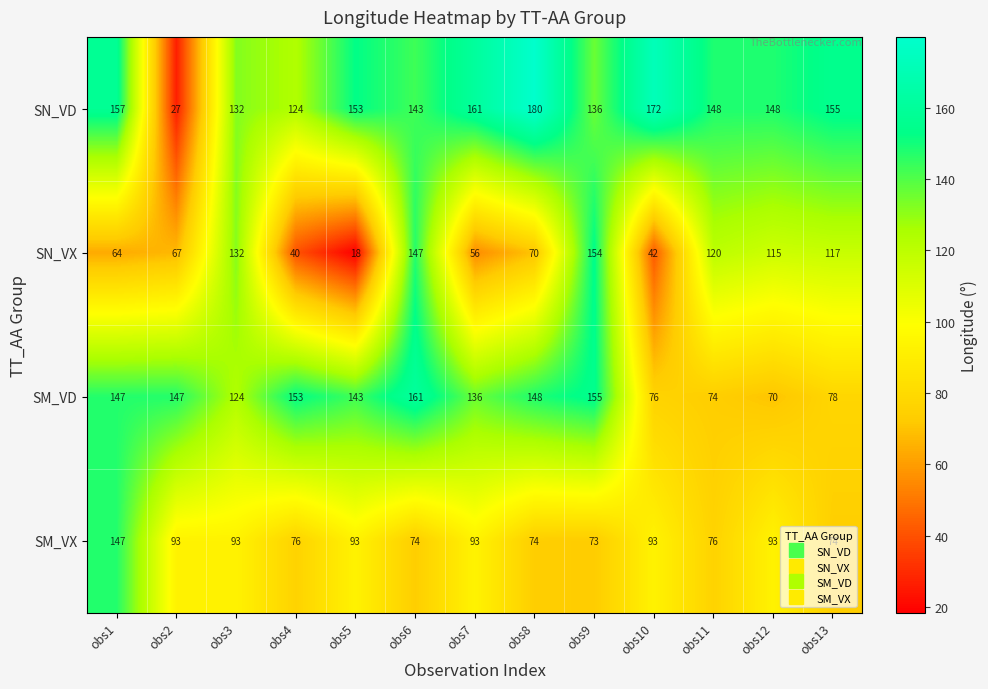

Between obs3 and obs10, which series saw the biggest shift?

SN_VX